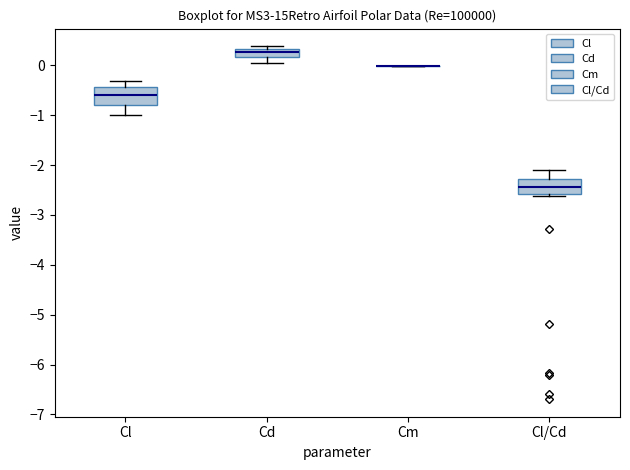

Reading left to right, read every box against the y-axis: the position of its median line, the range the box covers, and the ends of its whiskers. The values are not printed on the chart, so give them approximately, as read against the axis.

Cl: median -0.6, box -0.8 to -0.4, whiskers -1.0 to -0.3
Cd: median 0.3 (inside the box), box 0.2 to 0.3, whiskers 0.1 to 0.4
Cm: box collapsed to a line at 0.0, whiskers 0.0 to 0.0
Cl/Cd: median -2.4, box -2.6 to -2.3, whiskers -2.6 to -2.1